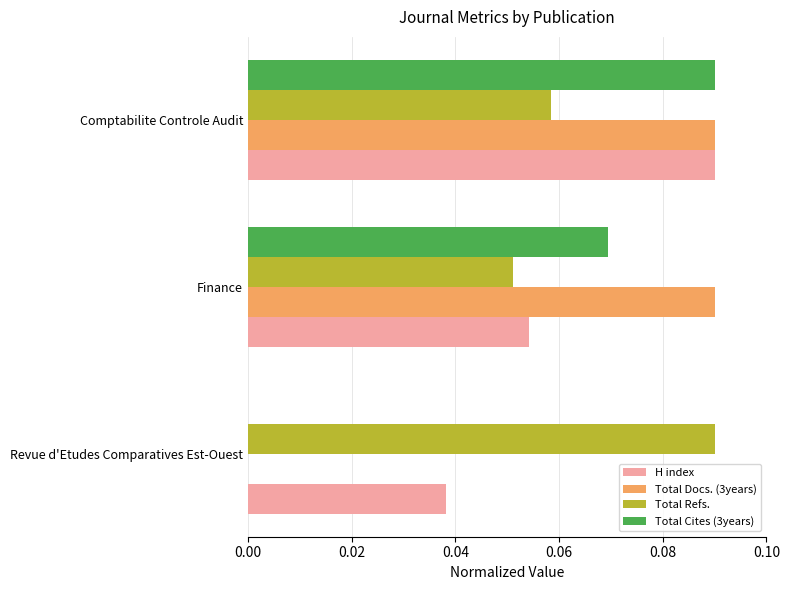

Which series changed the most between Revue d'Etudes Comparatives Est-Ouest and Finance?

Total Docs. (3years)